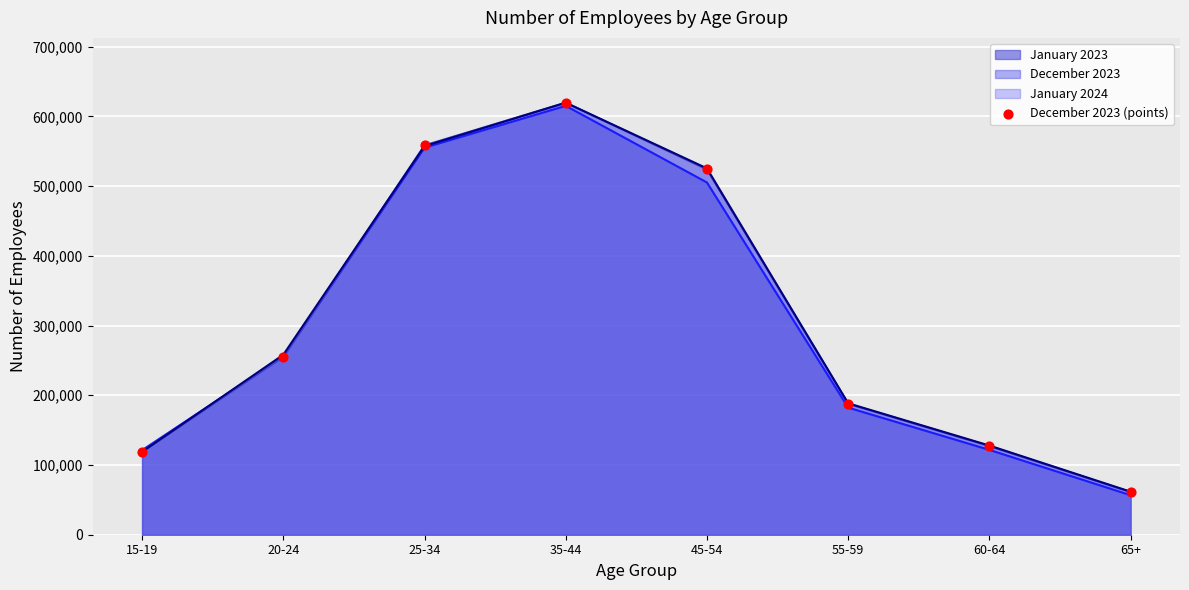

What is the change in value from 35-44 to 55-59?

-431800